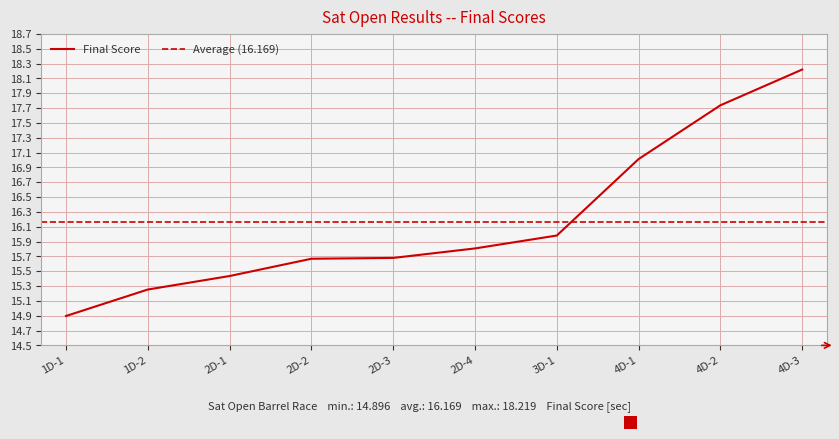

The value at 2D-4 is 15.8. True or false?

True